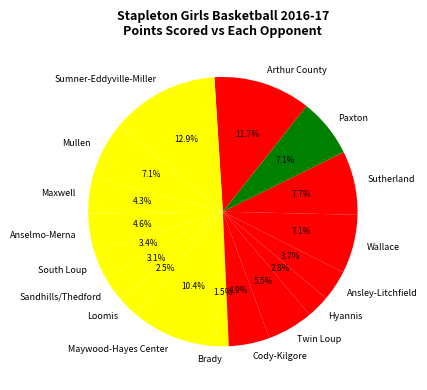

How many segments does this pie chart have?

17